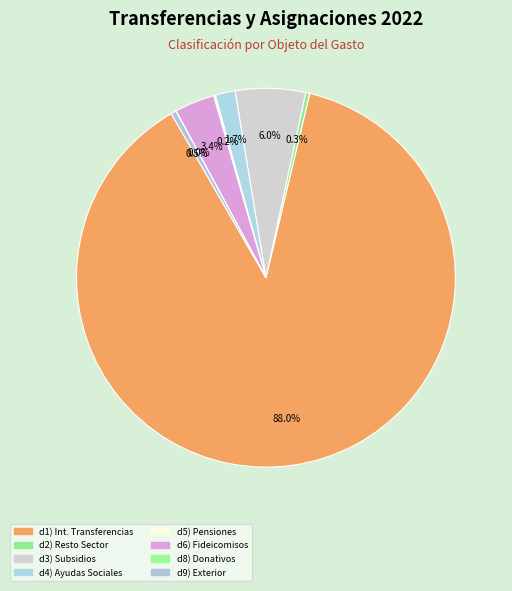

What is the smallest slice in the pie chart?

d8) Donativos